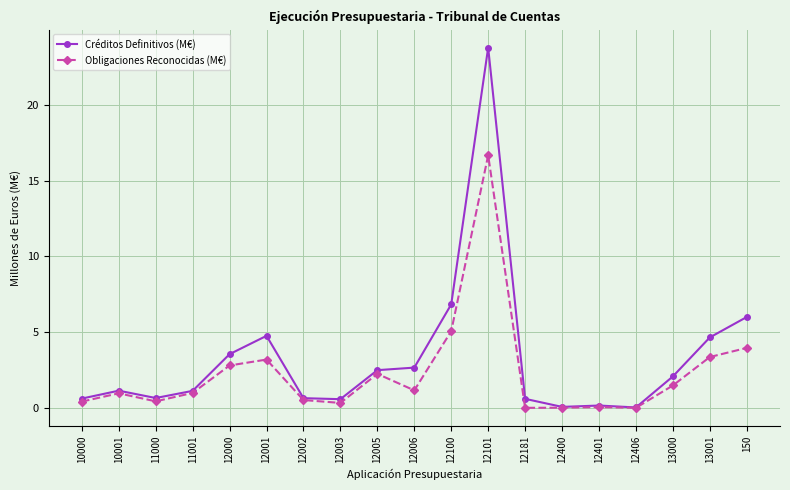

What are all the series names shown in the legend?

Créditos Definitivos (M€), Obligaciones Reconocidas (M€)